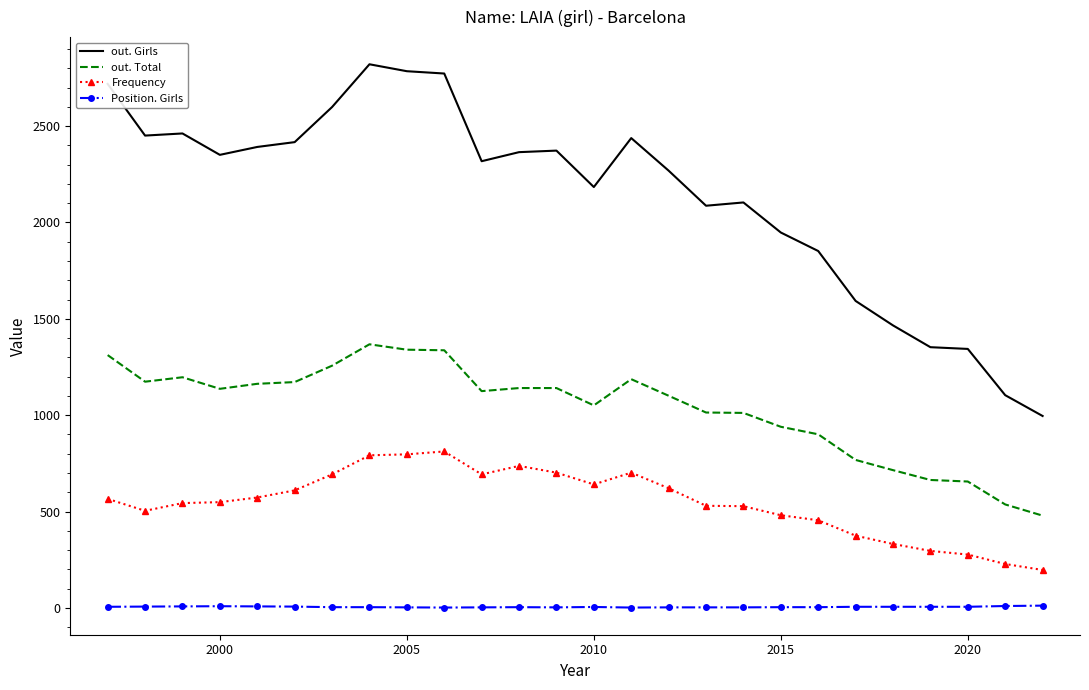

Which series has the widest spread of values?

out. Girls